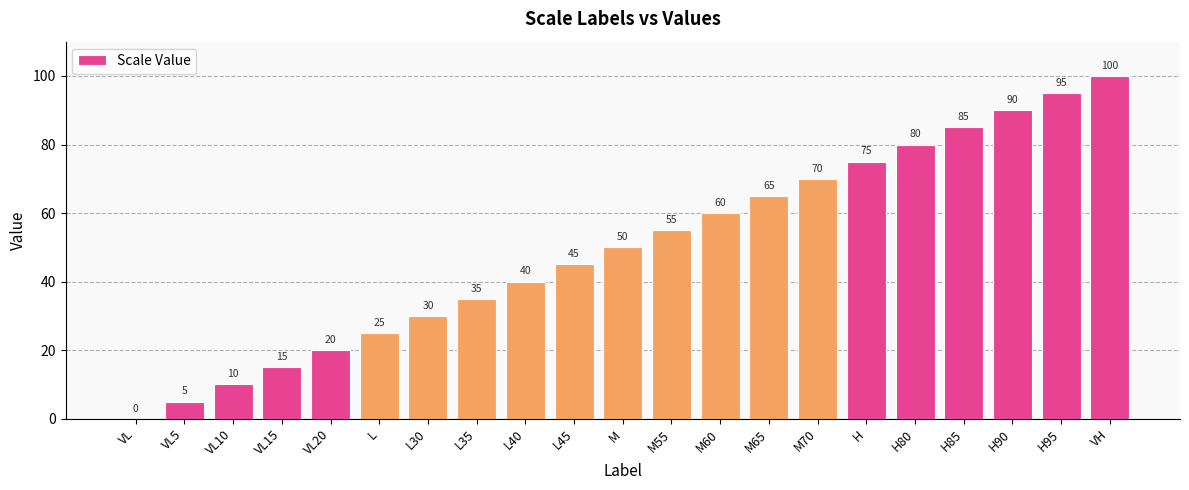

Reading left to right, what are all the values shown in this chart?

0	5	10	15	20	25	30	35	40	45	50	55	60	65	70	75	80	85	90	95	100